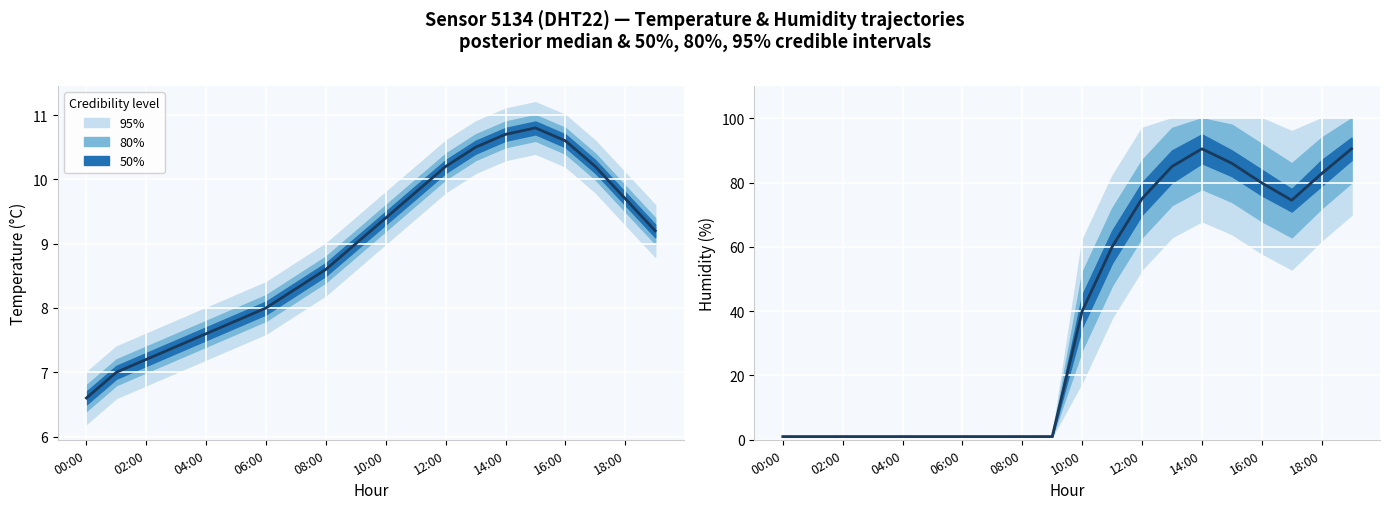

Reading right to left, what are all the values shown in this chart?

temperature: 9.2	9.7	10.2	10.6	10.8	10.7	10.5	10.2	9.8	9.4	9.0	8.6	8.3	8.0	7.8	7.6	7.4	7.2	7.0	6.6
humidity: 90.5	82.8	74.5	79.9	86.0	90.5	85.0	75.0	60.0	40.0	1.0	1.0	1.0	1.0	1.0	1.0	1.0	1.0	1.0	1.0